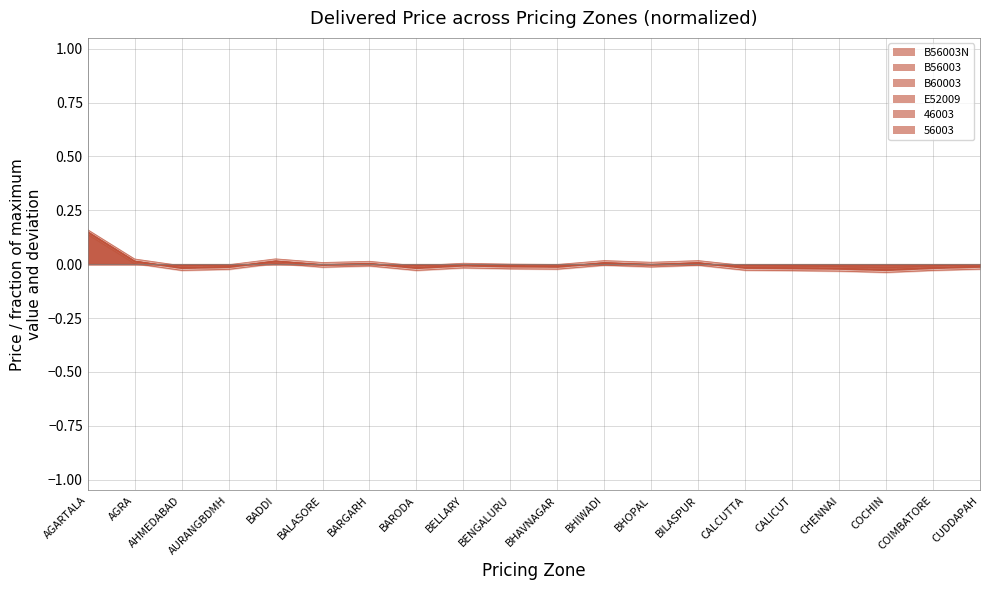

What is the label of the 2nd point from the right?

COIMBATORE